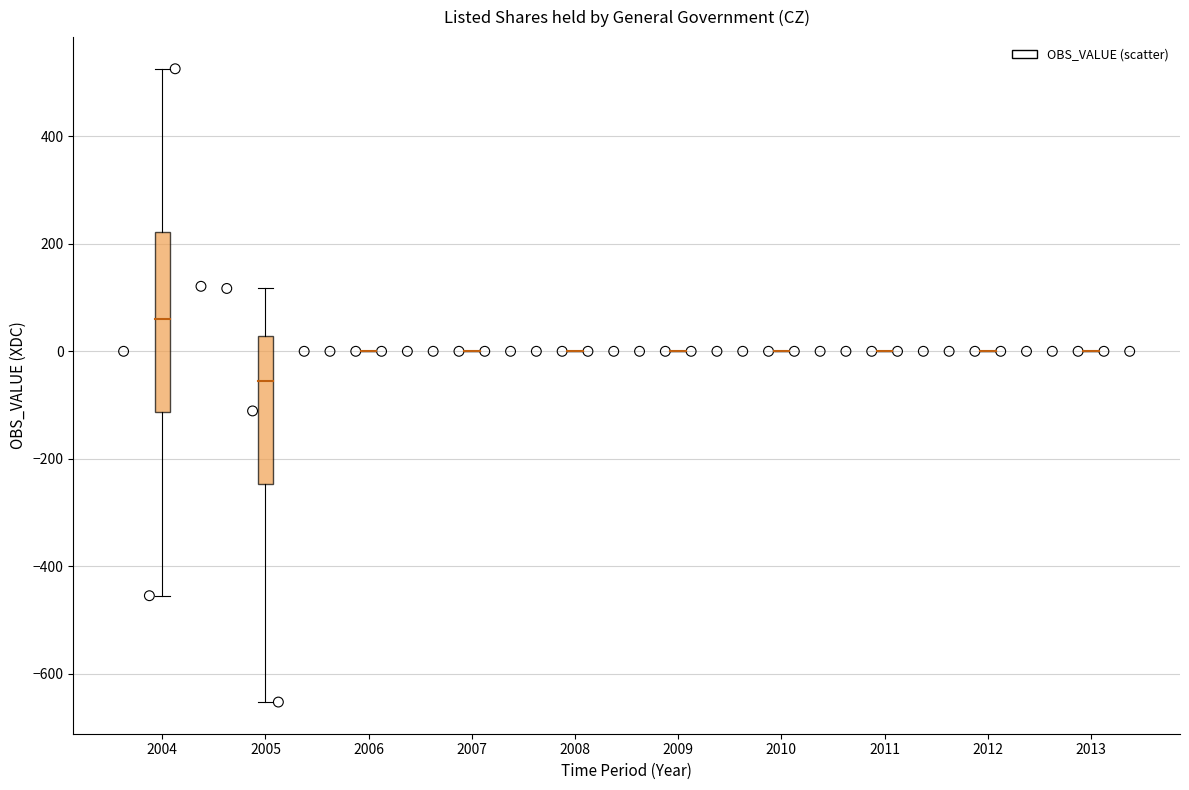

What Y value in the scatter plot is closest to -63?

-111